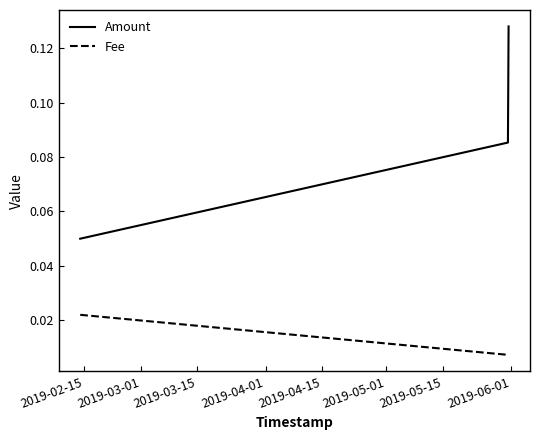

How many Amount values are between 0 and 1?

3